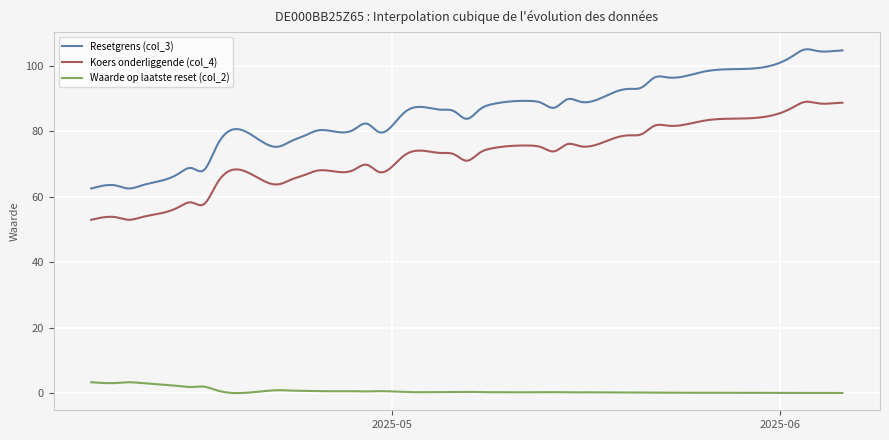

Which series has the widest spread of values?

Resetgrens (col_3)